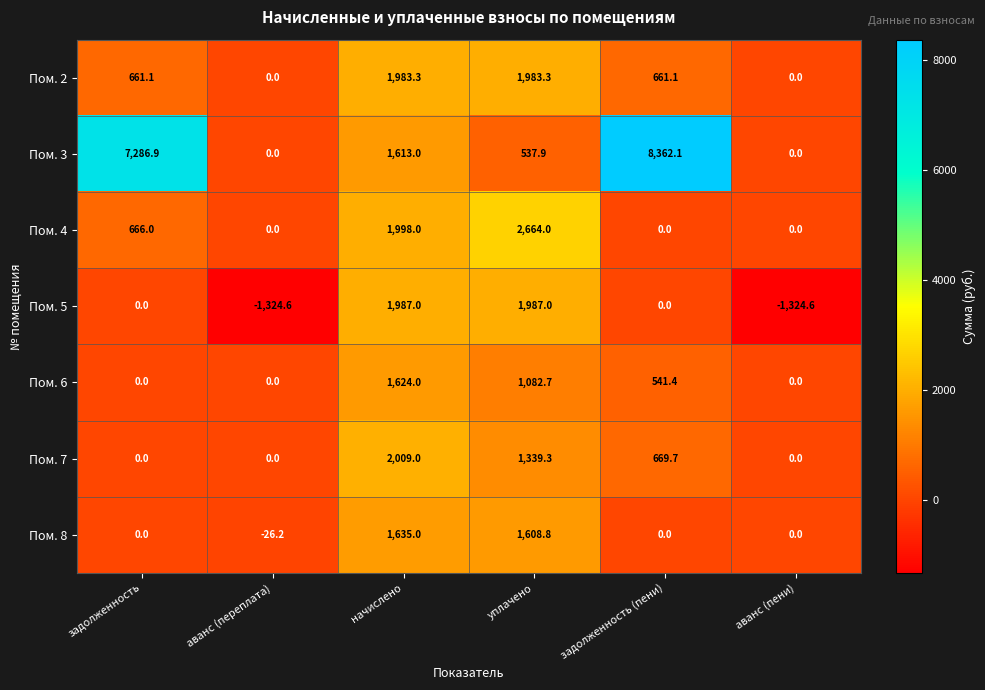

What is the greatest value displayed?

8362.1